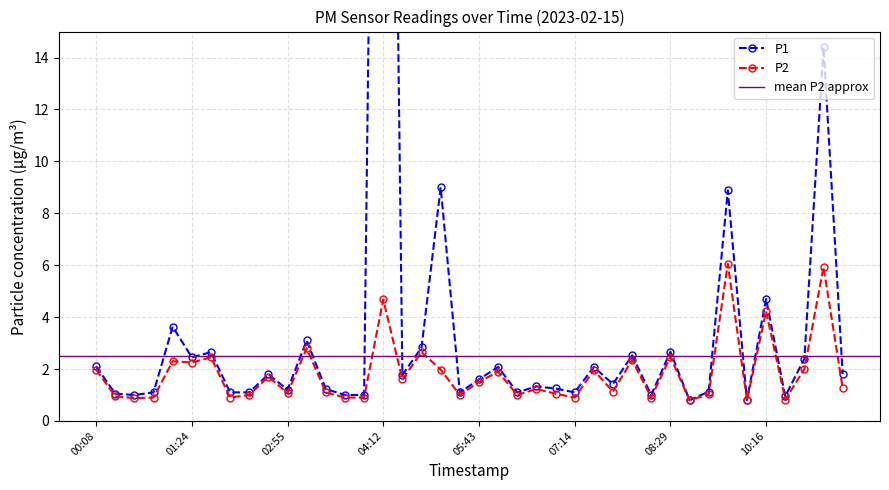

Where is the first local minimum for P2?

00:38